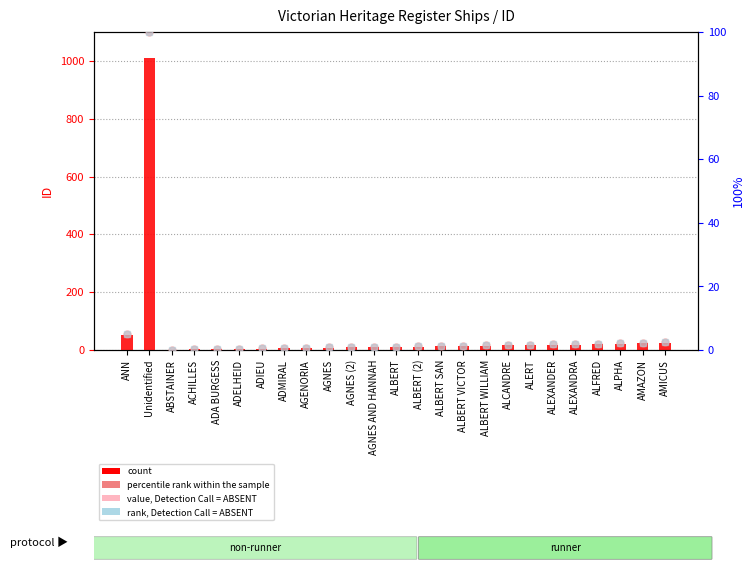

At which category is the sum across all series the highest?

Unidentified